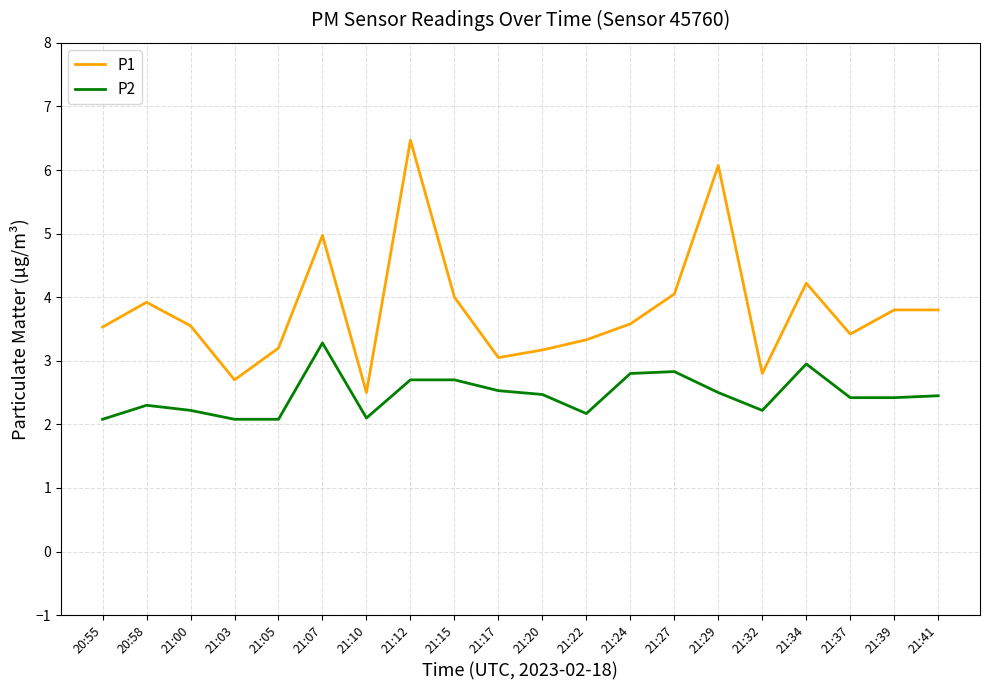

Which series has the largest total across all categories?

P1